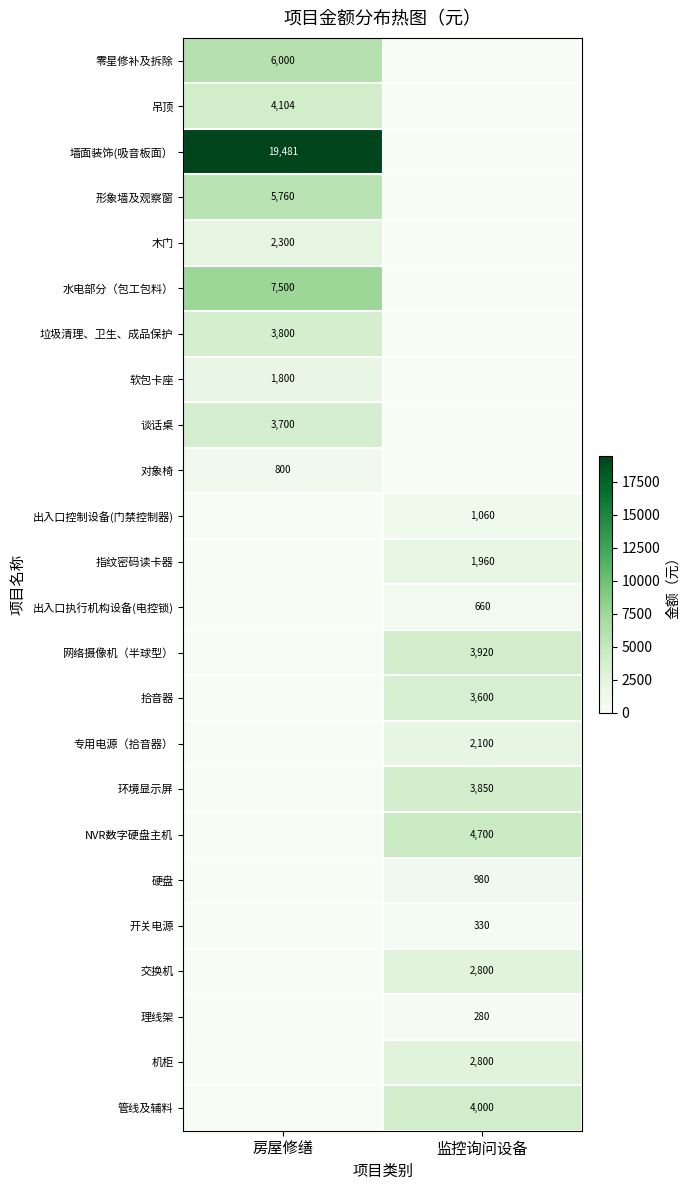

The 垃圾清理、卫生、成品保护 series shows 2657 at 房屋修缮. True or false?

False